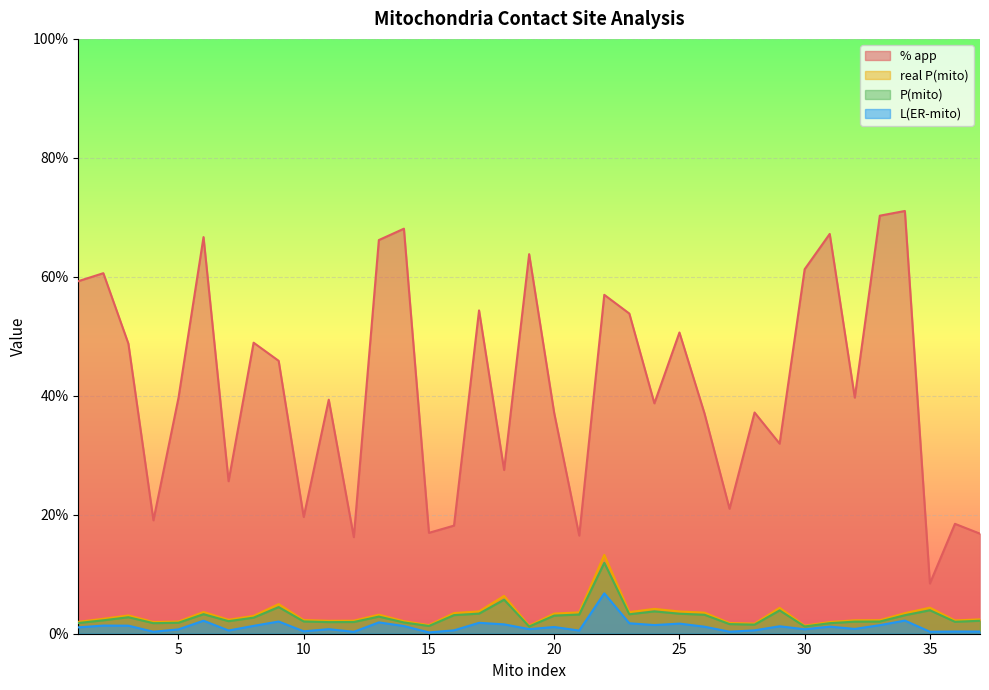

How many data points in real P(mito) are less than 2?

12